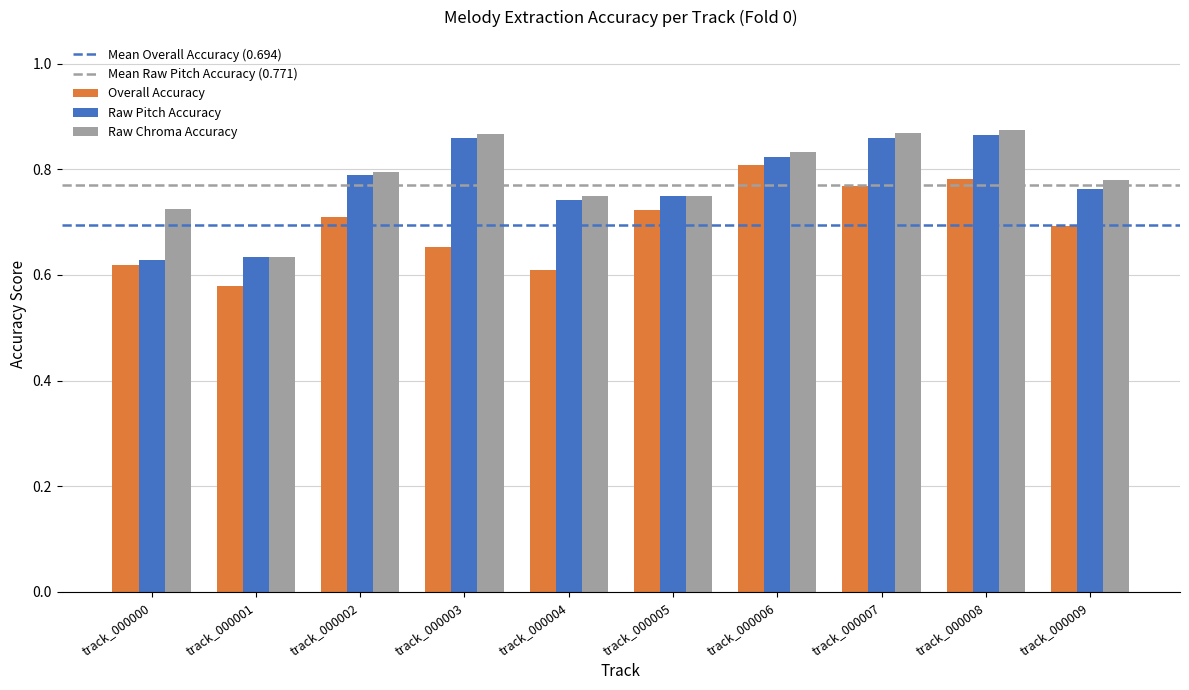

How many categories are shown in the chart?

10